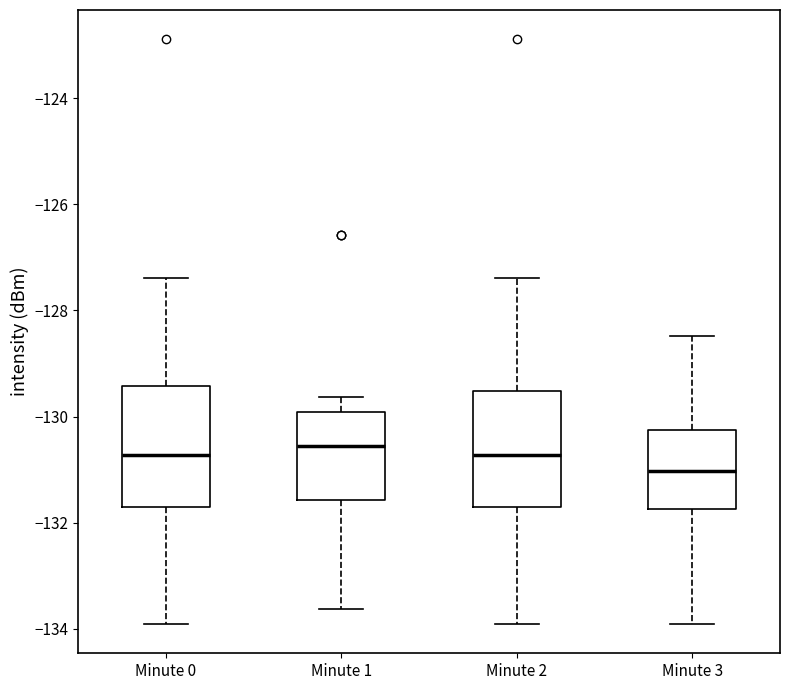

Reading left to right, read every box against the y-axis: the position of its median line, the range the box covers, and the ends of its whiskers. The values are not printed on the chart, so give them approximately, as read against the axis.

Minute 0: median -130.8, box -131.8 to -129.4, whiskers -134.0 to -127.4
Minute 1: median -130.6, box -131.6 to -130.0, whiskers -133.6 to -129.6
Minute 2: median -130.8, box -131.8 to -129.6, whiskers -134.0 to -127.4
Minute 3: median -131.0, box -131.8 to -130.2, whiskers -134.0 to -128.4